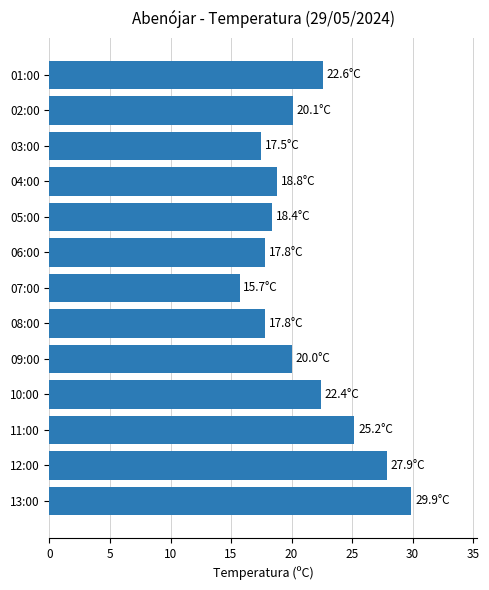

The value at 08:00 is 17.8. True or false?

True